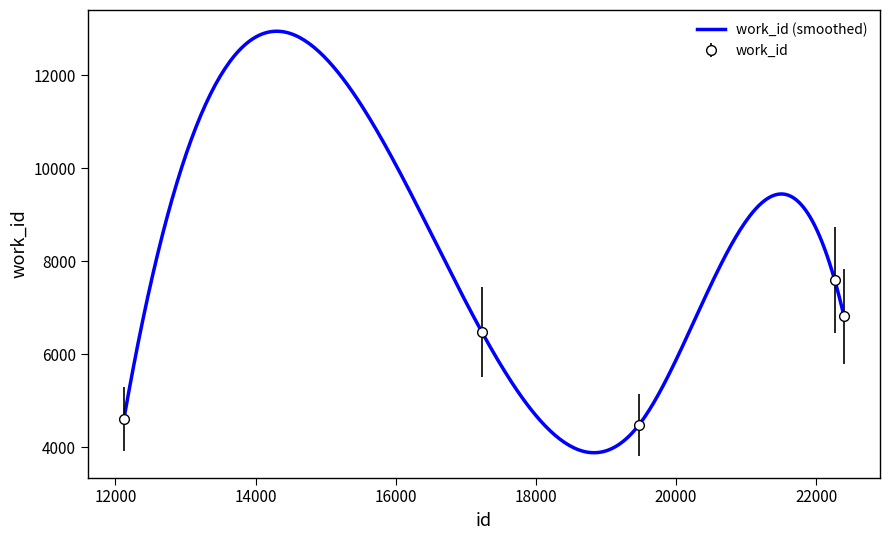

Reading left to right, what are all the values shown in this chart?

12121=4603	17228=6479	19467=4475	22261=7600	22395=6816